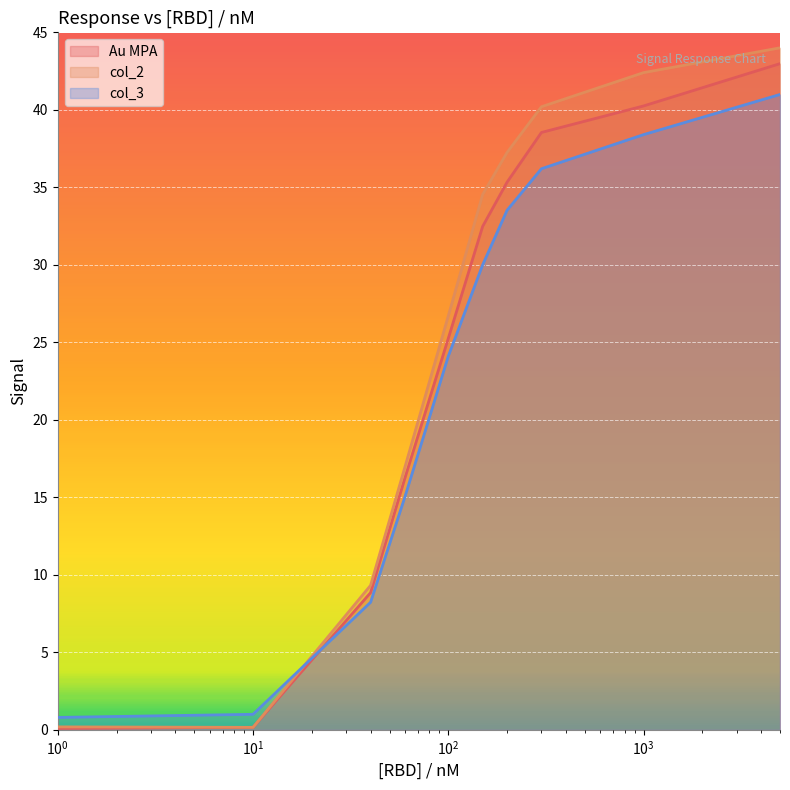

Which series has the widest spread of values?

col_2